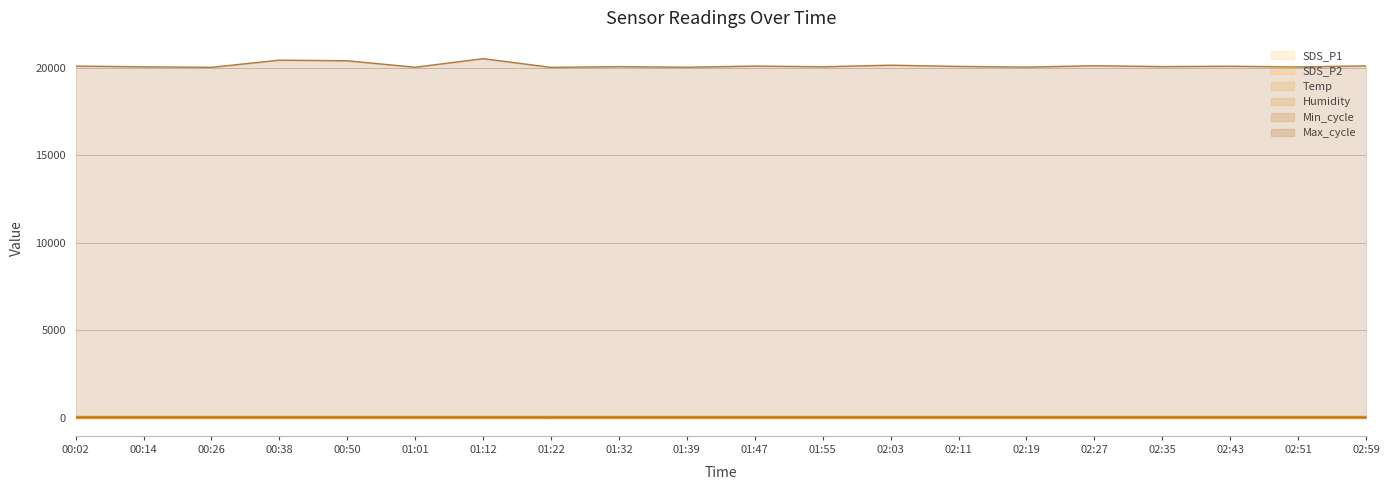

Which category has the highest value in the SDS_P2 series?

00:14